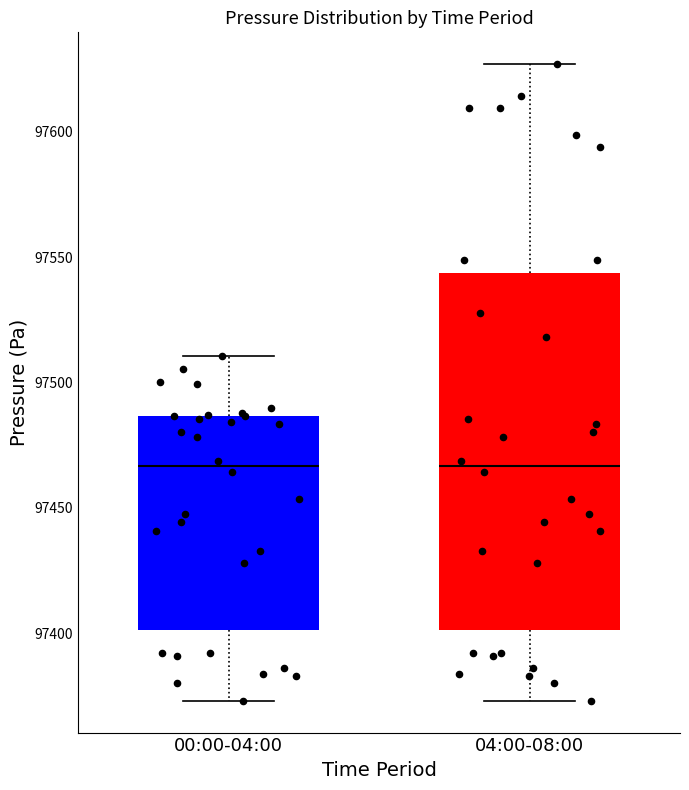

Reading left to right, read every box against the y-axis: the position of its median line, the range the box covers, and the ends of its whiskers. The values are not printed on the chart, so give them approximately, as read against the axis.

00:00-04:00: median 97465, box 97400 to 97485, whiskers 97375 to 97510
04:00-08:00: median 97465, box 97400 to 97545, whiskers 97375 to 97625